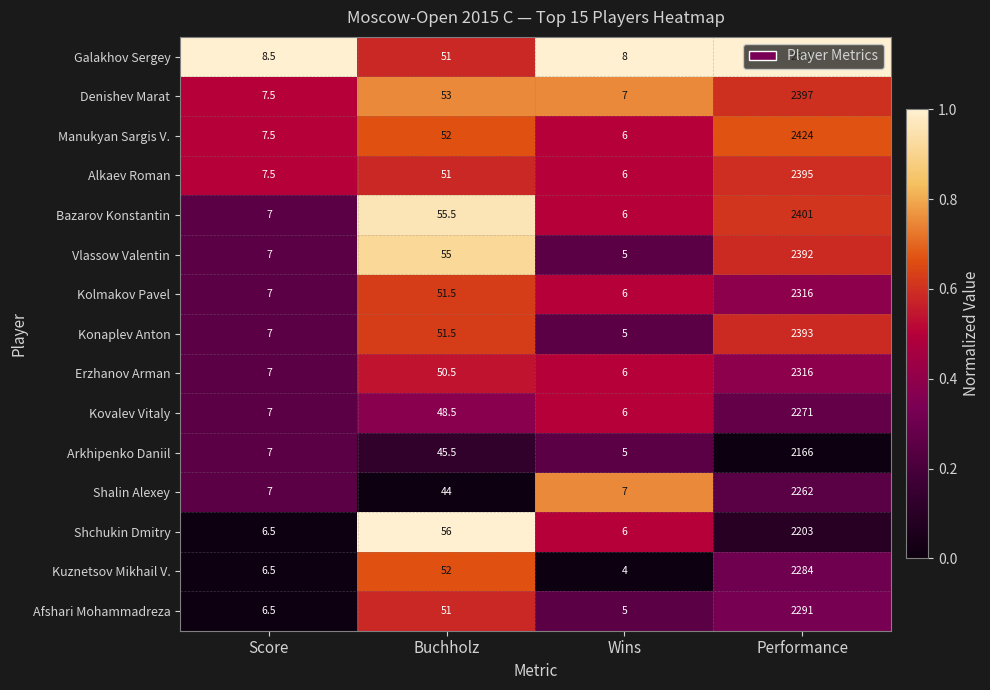

At which label is Shalin Alexey closest to 1134?

Buchholz